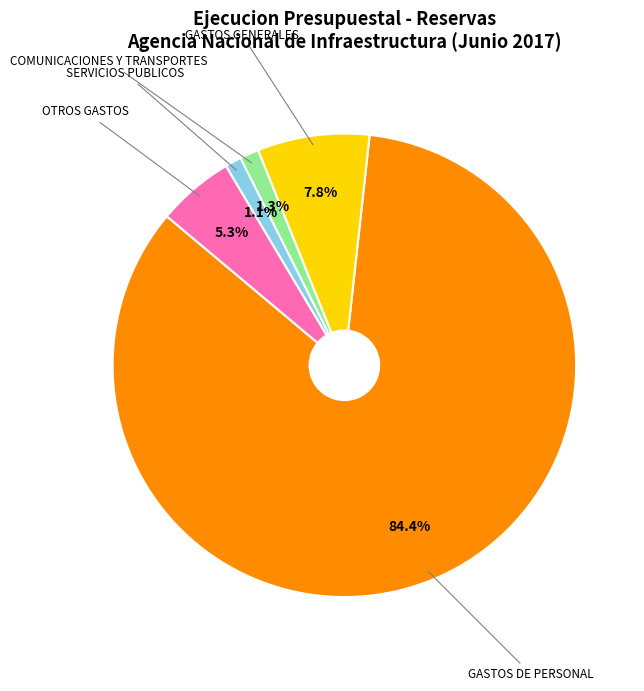

Which category has the biggest portion of the pie?

GASTOS DE PERSONAL